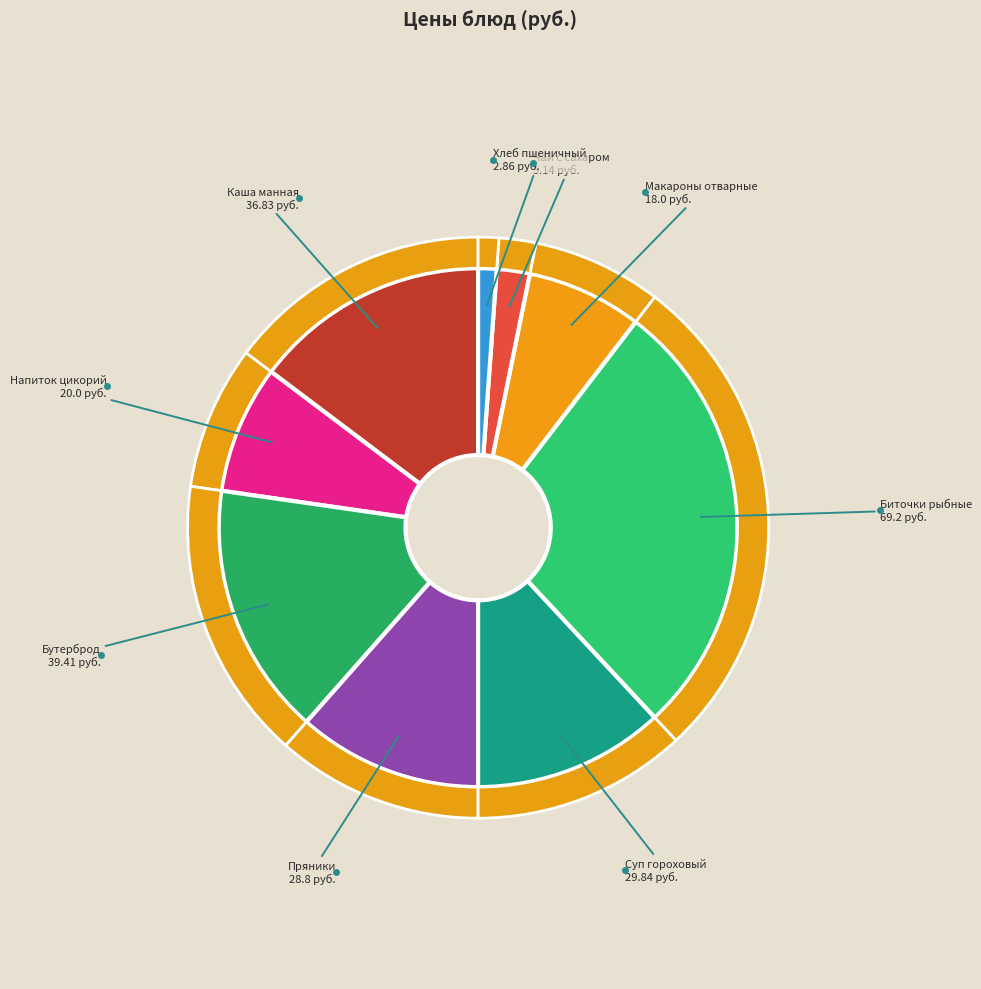

Which has a higher value, Суп гороховый с гренками or Макаронные изделия отварные?

Суп гороховый с гренками